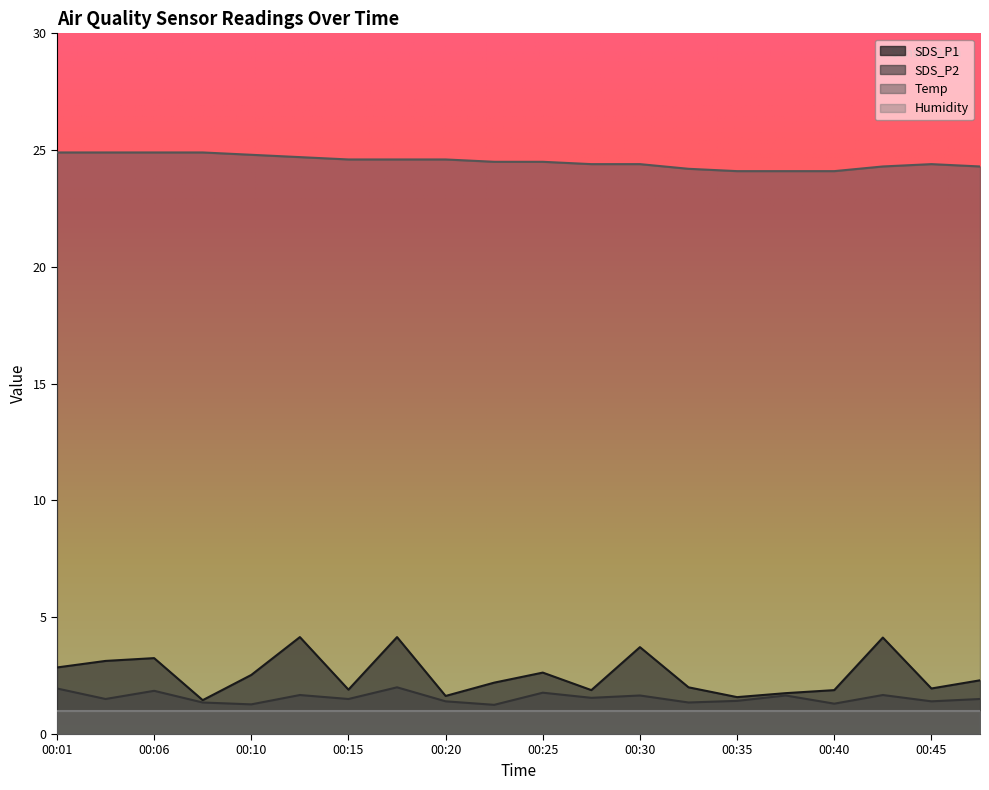

Rank the series by their maximum value, from lowest to highest.

Humidity, SDS_P2, SDS_P1, Temp